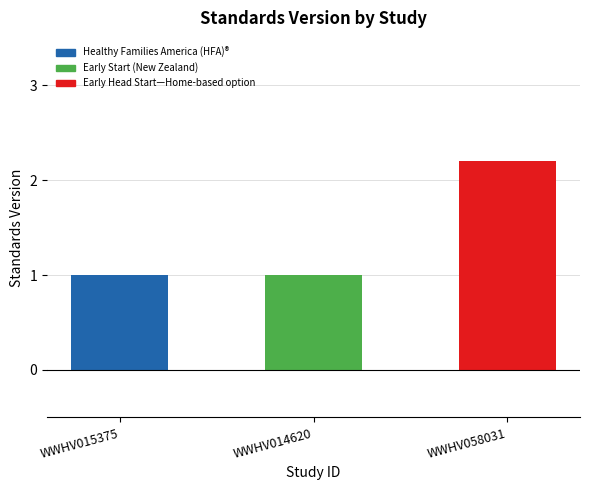

What position from the right is WWHV015375?

3